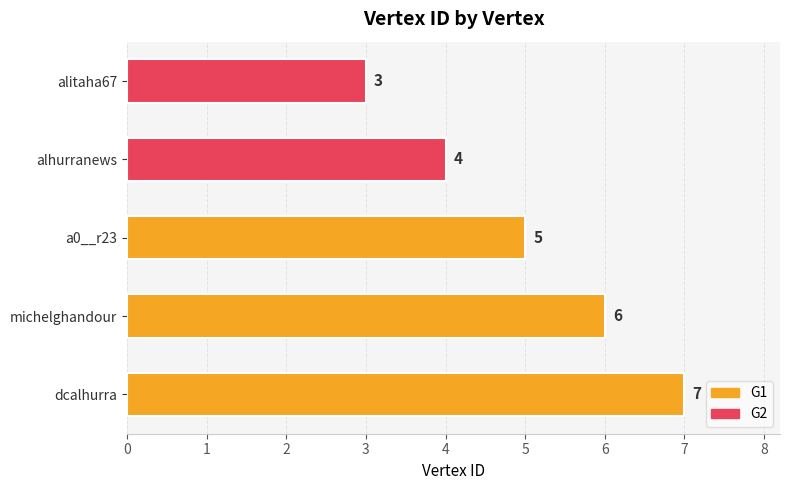

At which category does the chart reach its minimum across all series?

alitaha67